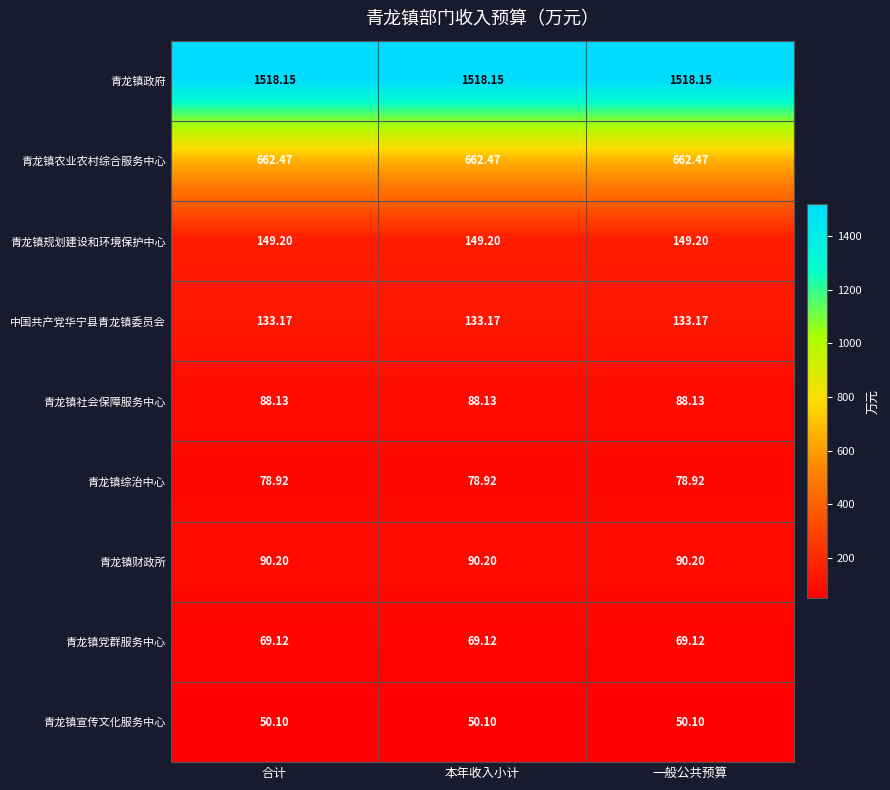

Which series has the largest total across all categories?

青龙镇政府